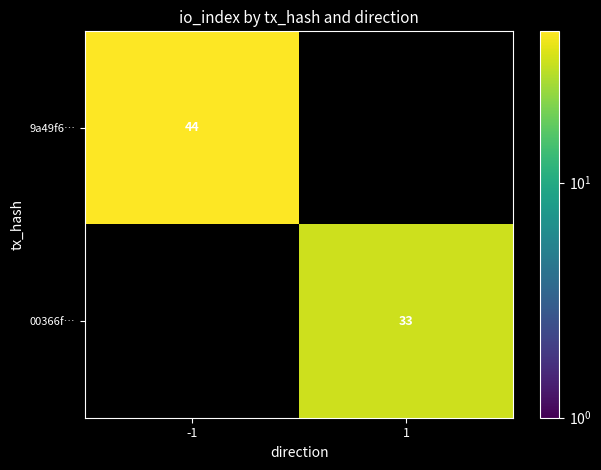

Between 1 and -1, which is larger?

-1